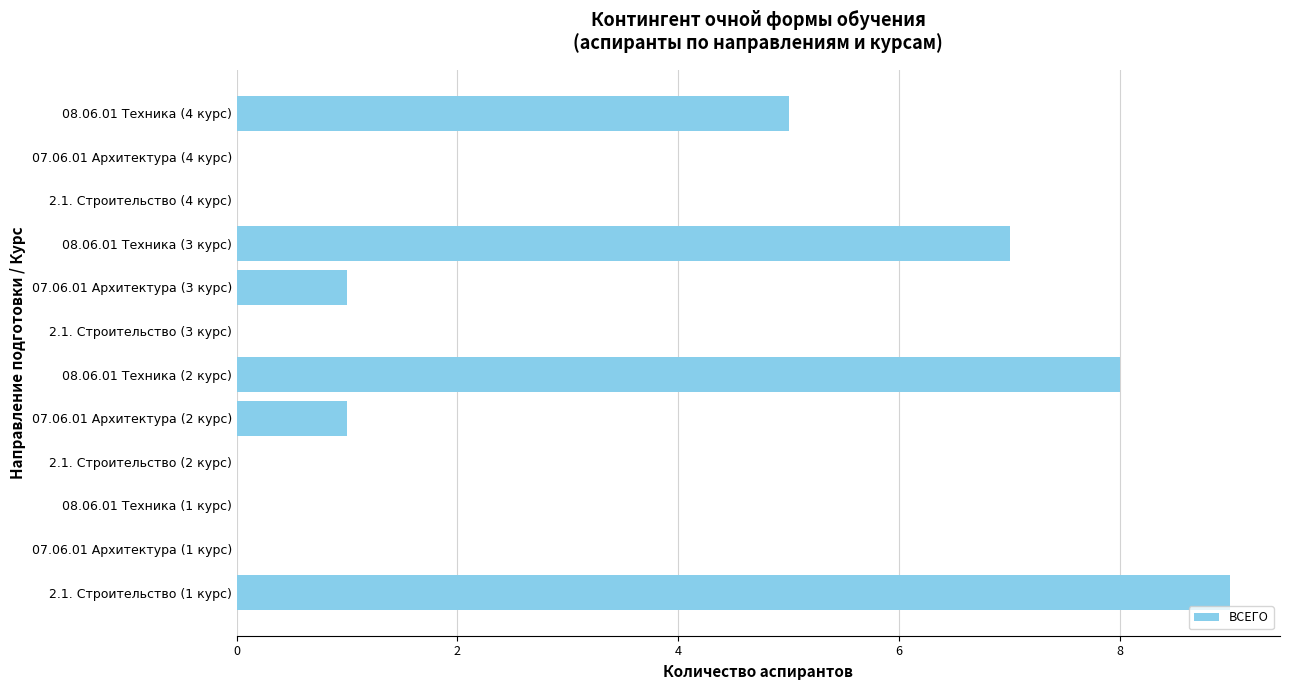

The value at 08.06.01 Техника (2 курс) is 8. True or false?

True